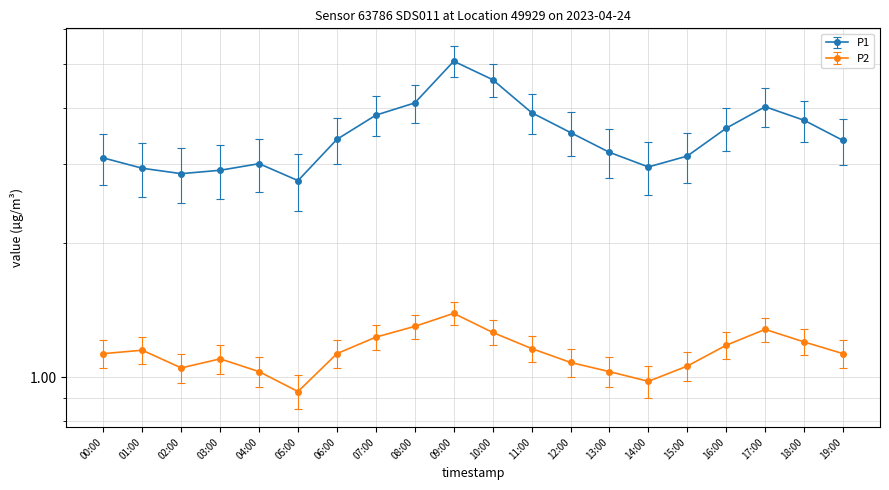

Reading left to right, what are all the values shown in this chart?

3.1	2.9	2.9	2.9	3.0	2.8	3.4	3.9	4.1	5.1	4.6	3.9	3.5	3.2	3.0	3.1	3.6	4.0	3.8	3.4